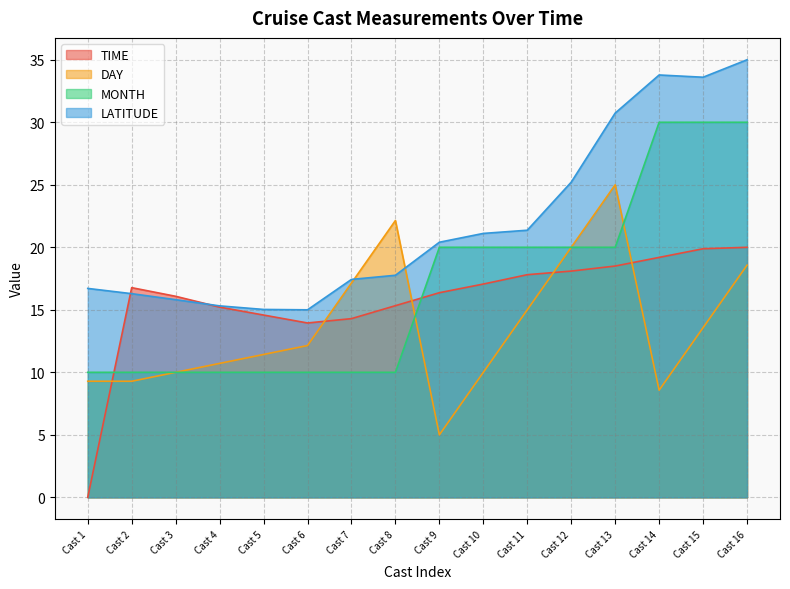

True or false: TIME and MONTH cross at least once.

True